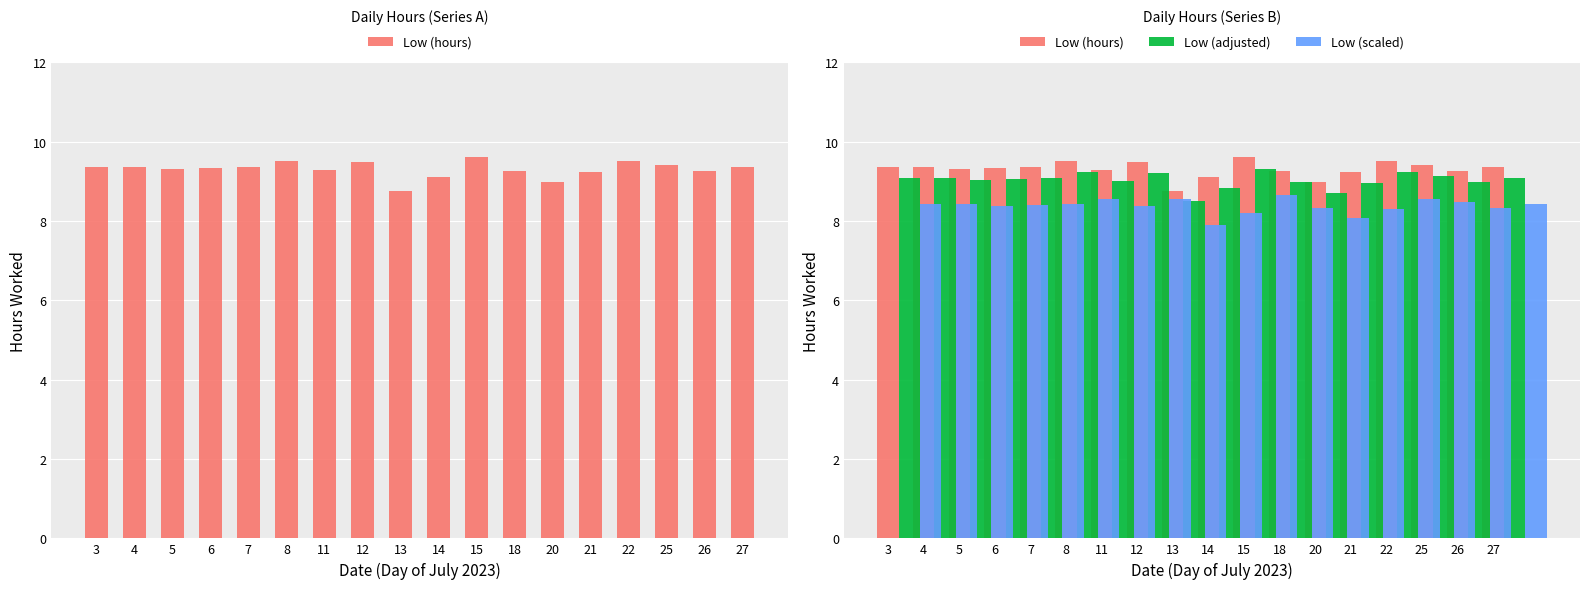

What is the value of the Low (scaled) bar at the 10th from the left?

8.2